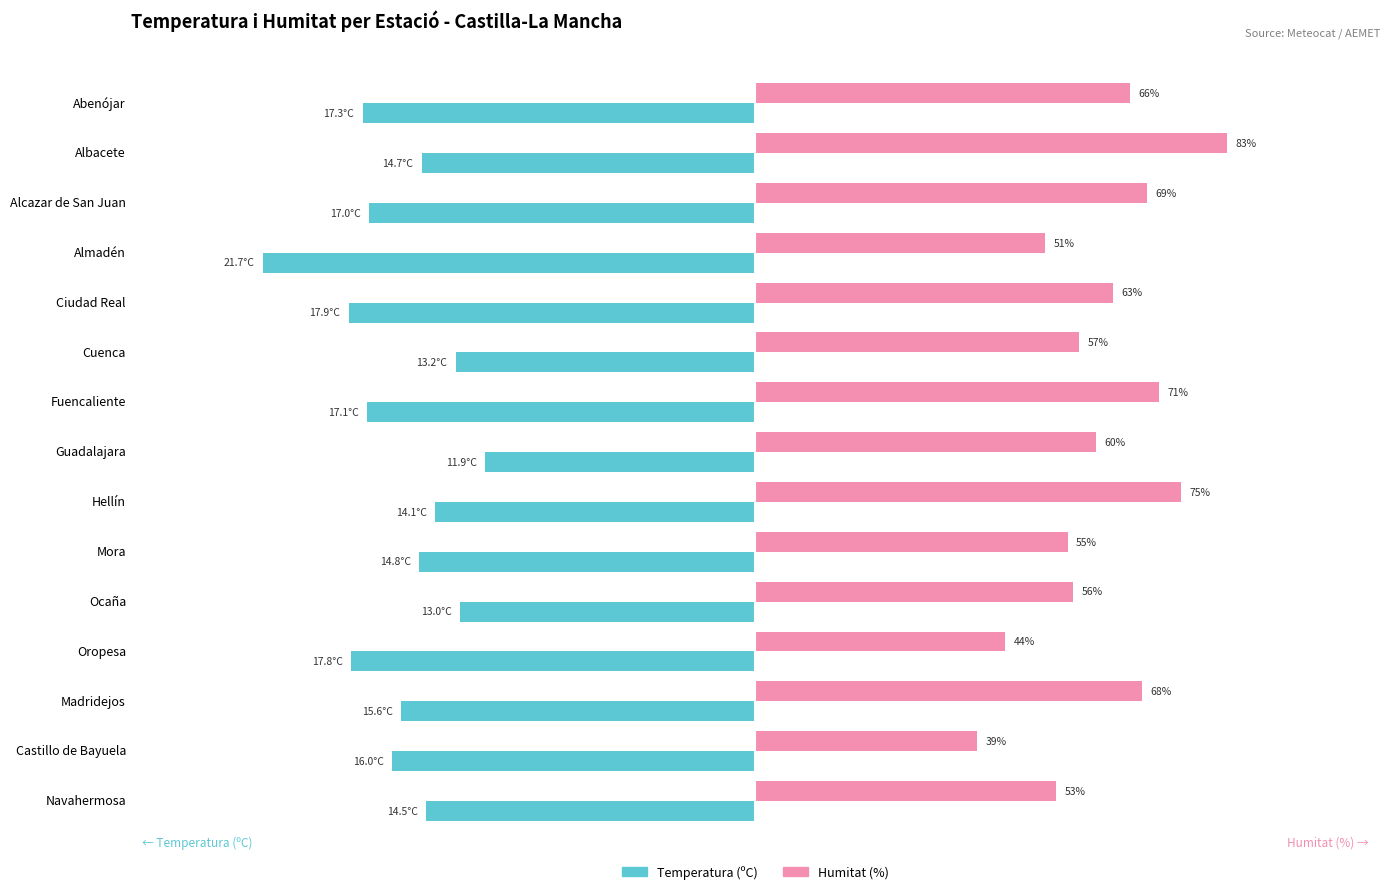

At which category does the chart reach its minimum across all series?

Almadén